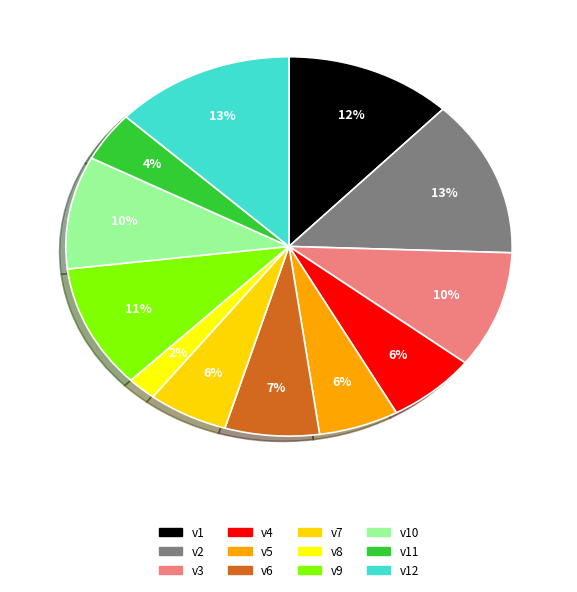

To the nearest percent, what percentage of the pie is v5?

6%